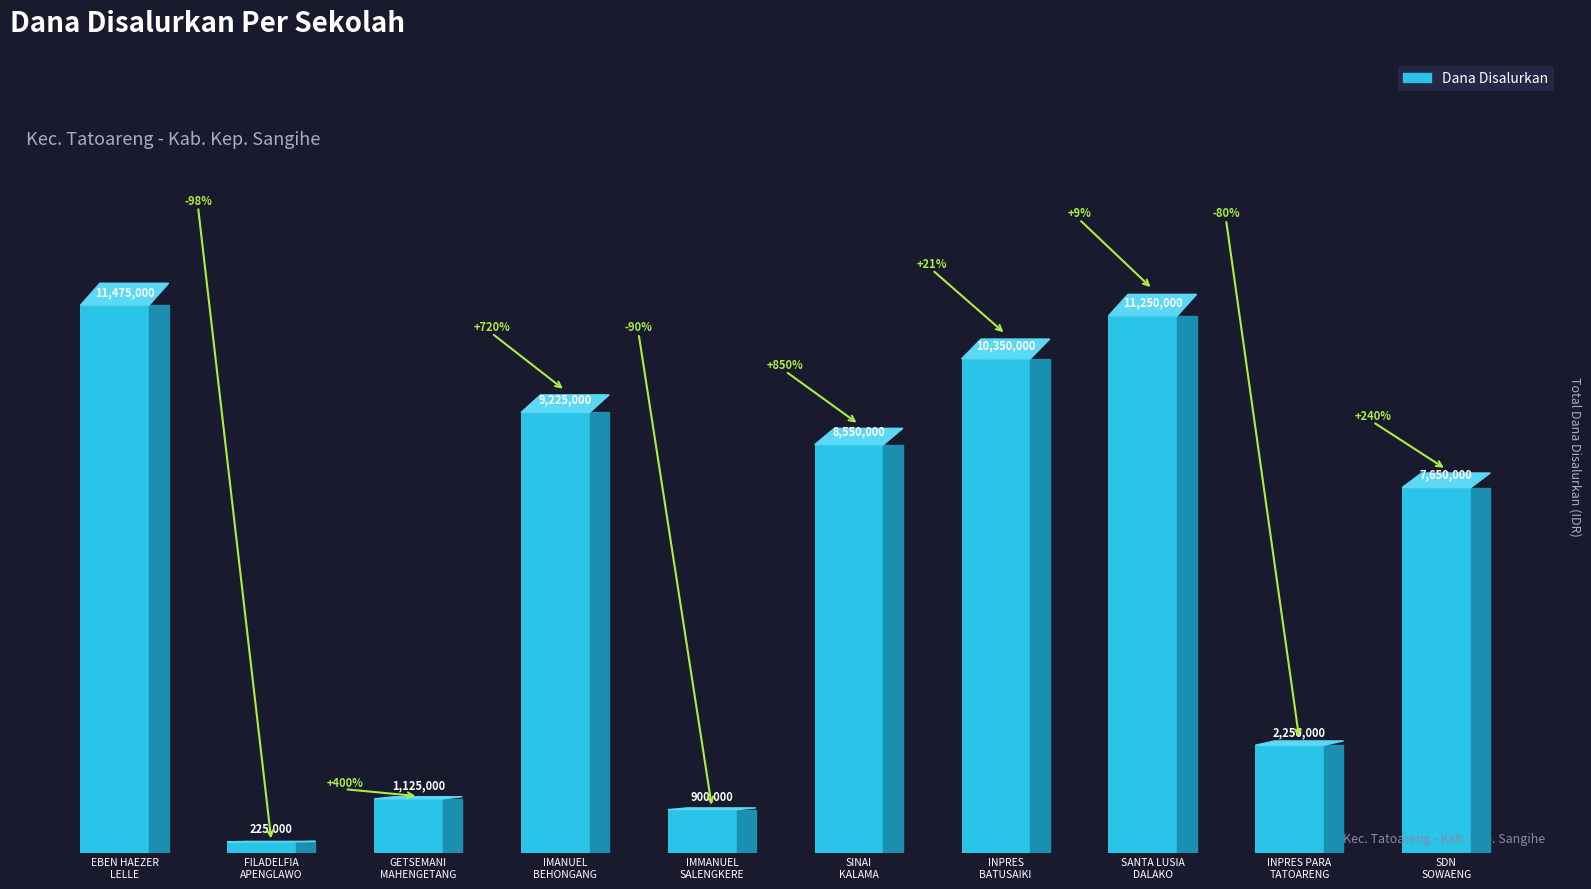

Does the chart contain stacked bars?

No